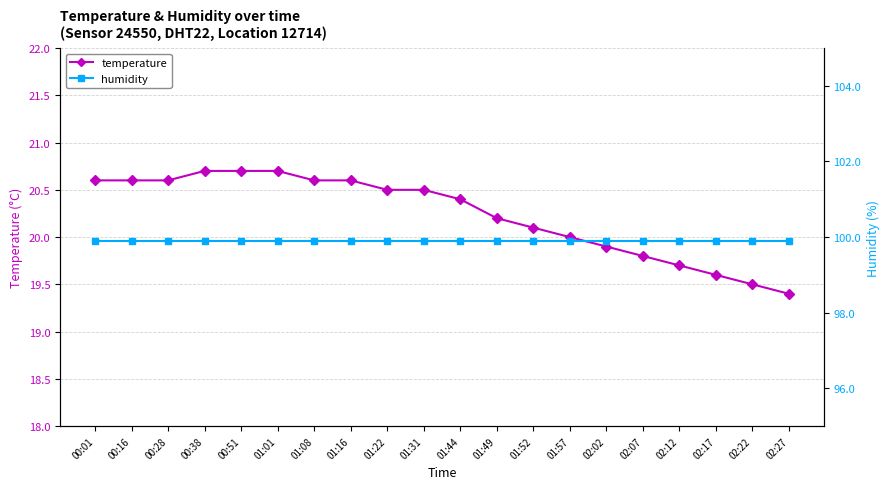

Which series has the largest total across all categories?

humidity